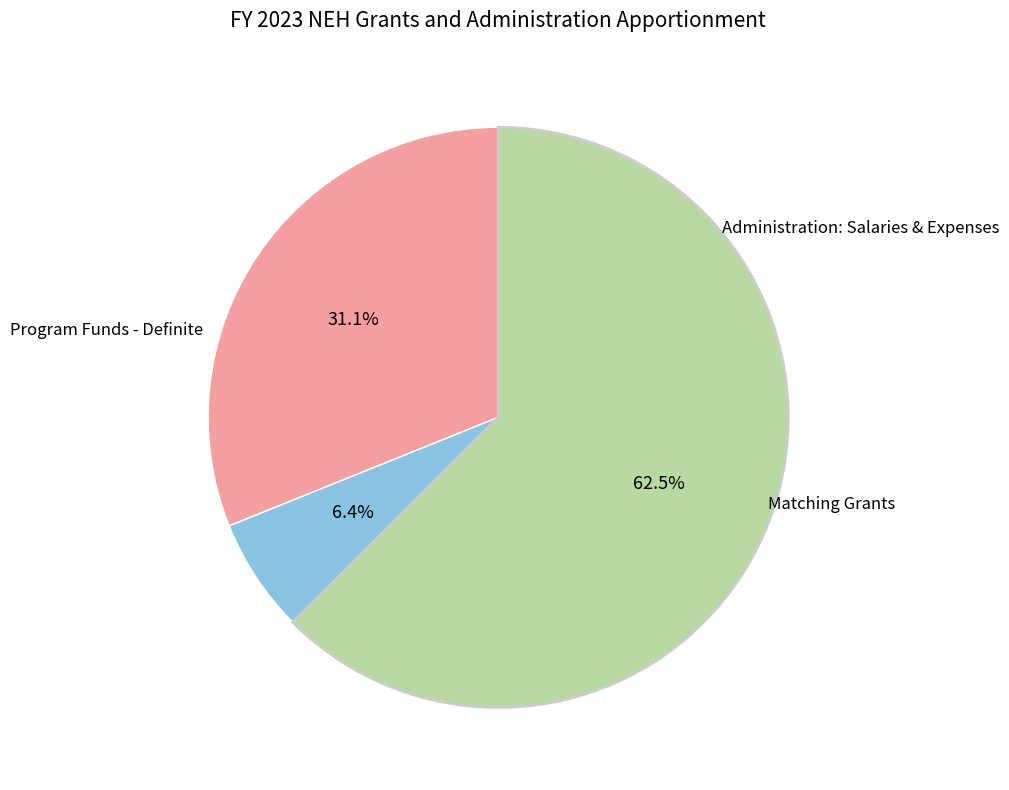

To the nearest percent, what is the average slice percentage?

33%